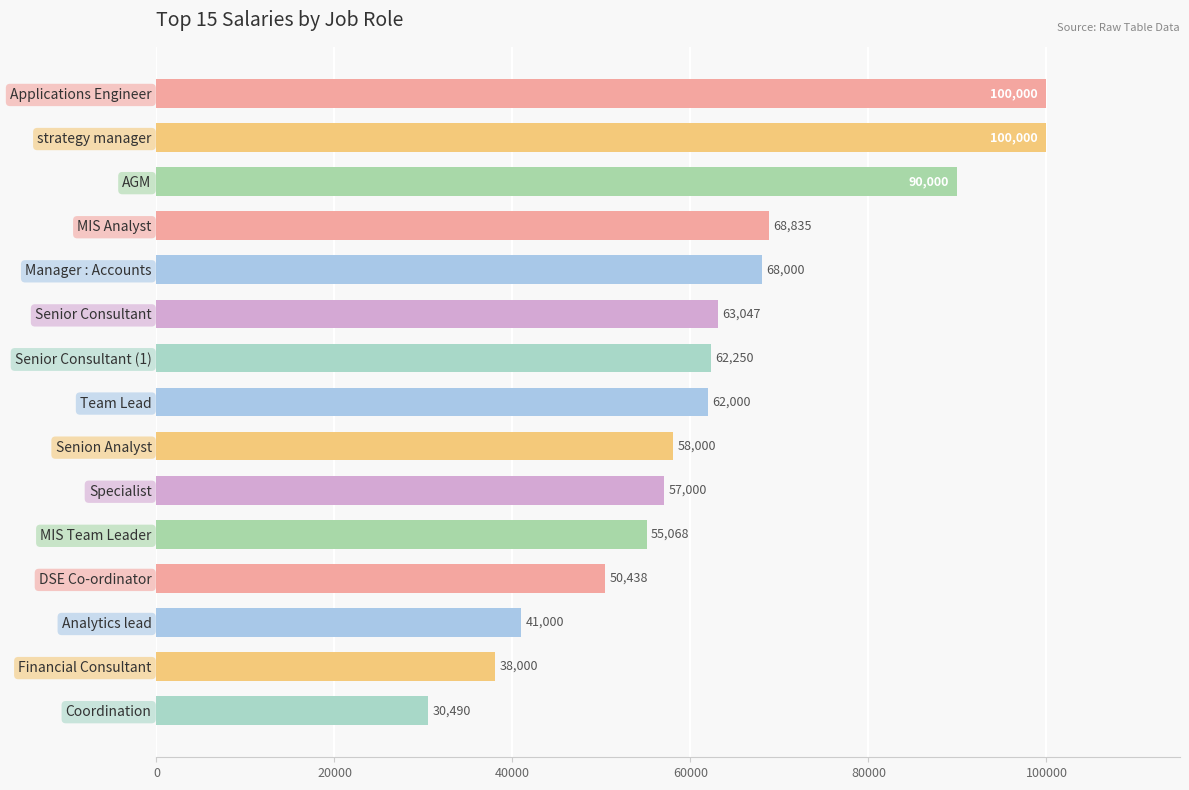

How many data points are less than 62000?

7